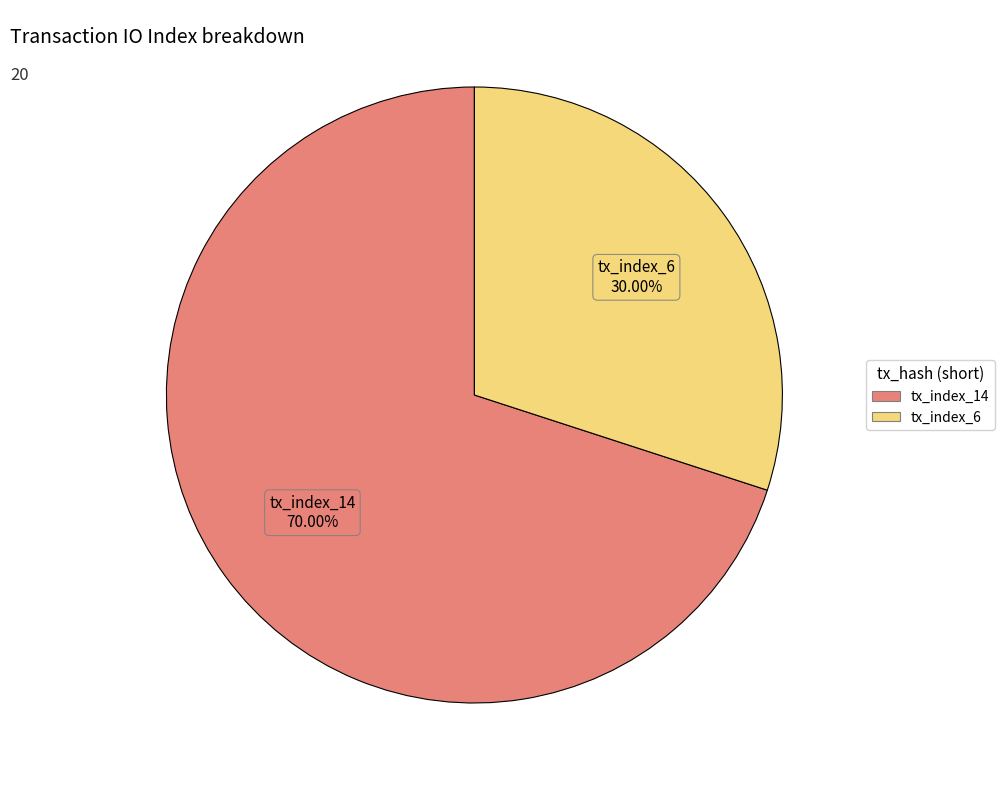

Which slice is the largest?

tx_index_14